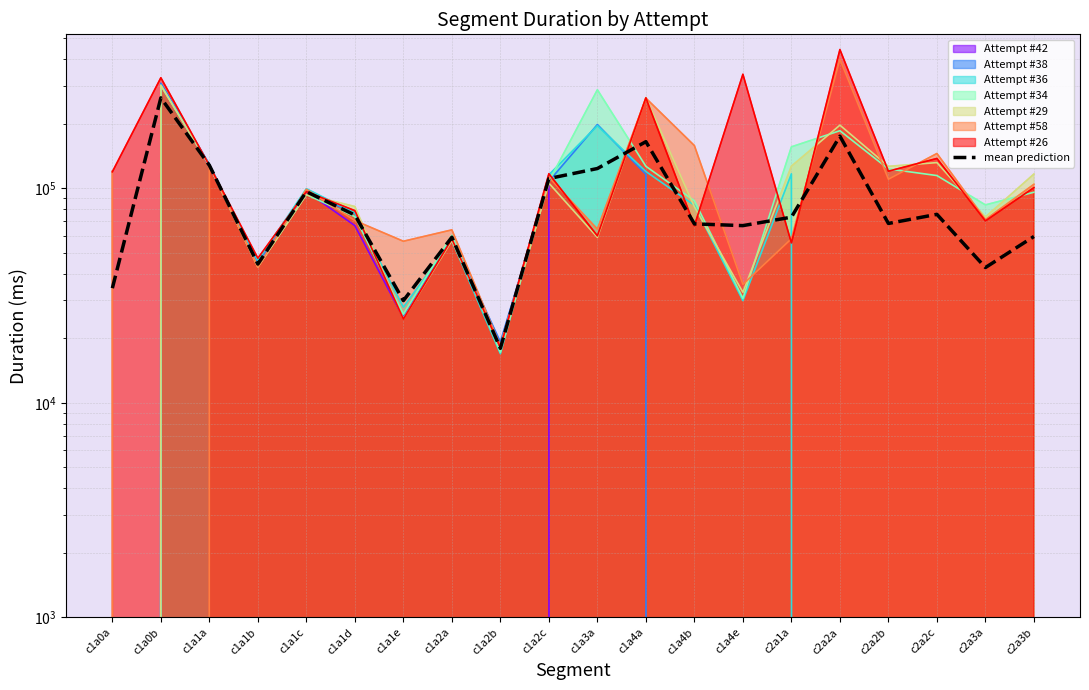

What is the change in value from c1a1b to c1a4e?

+22614.4